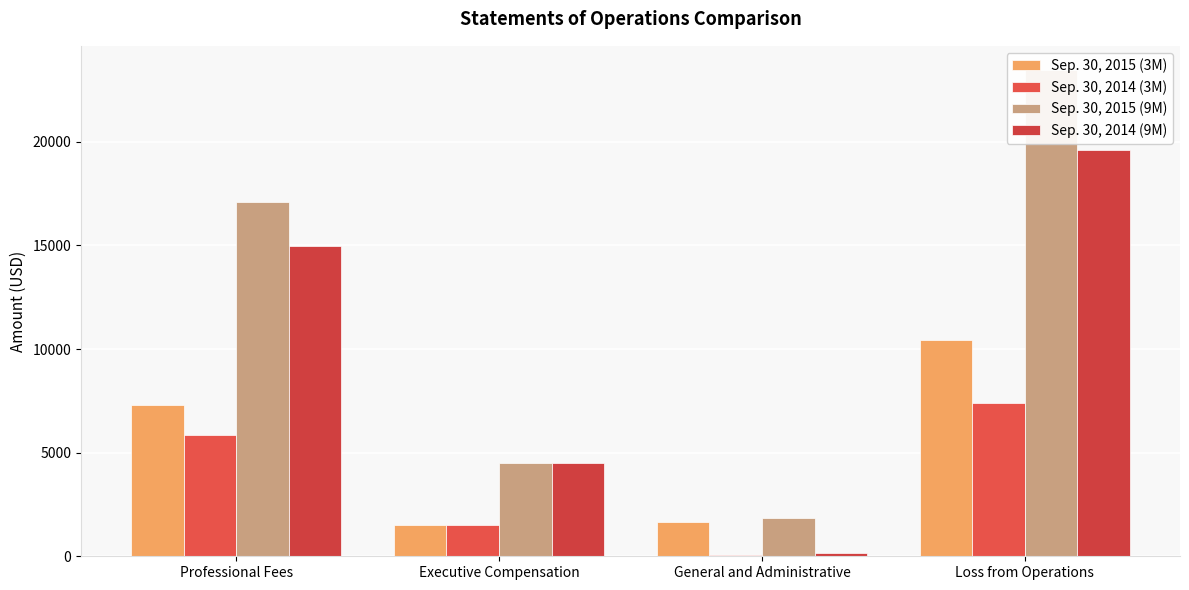

Are the bars horizontal?

No